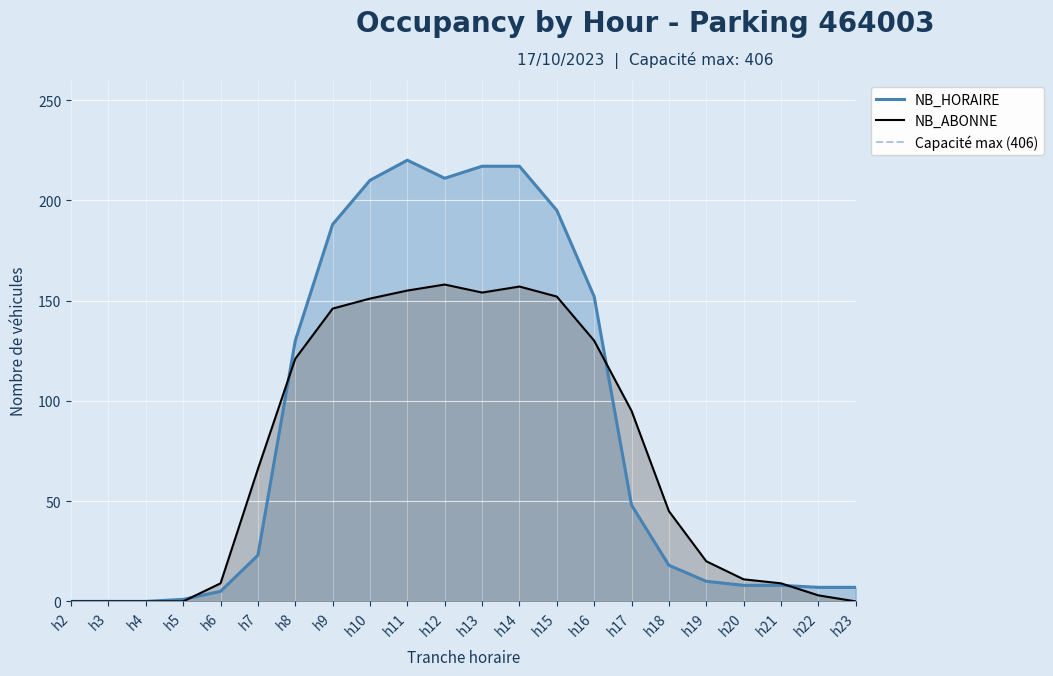

What is the highest value of the NB_HORAIRE series?

220